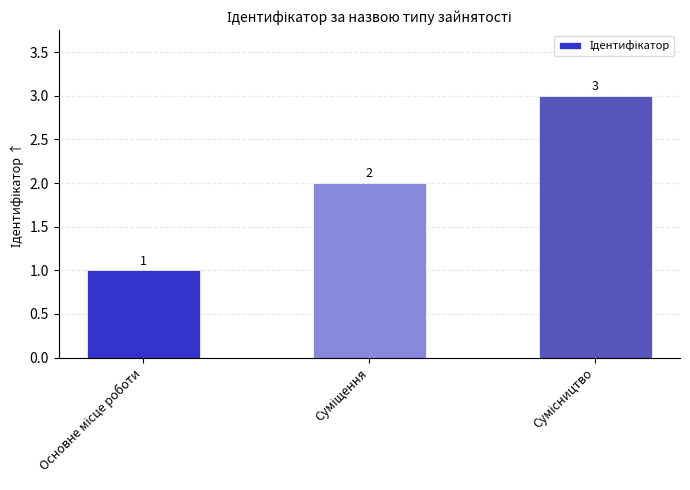

What is the greatest value displayed?

3